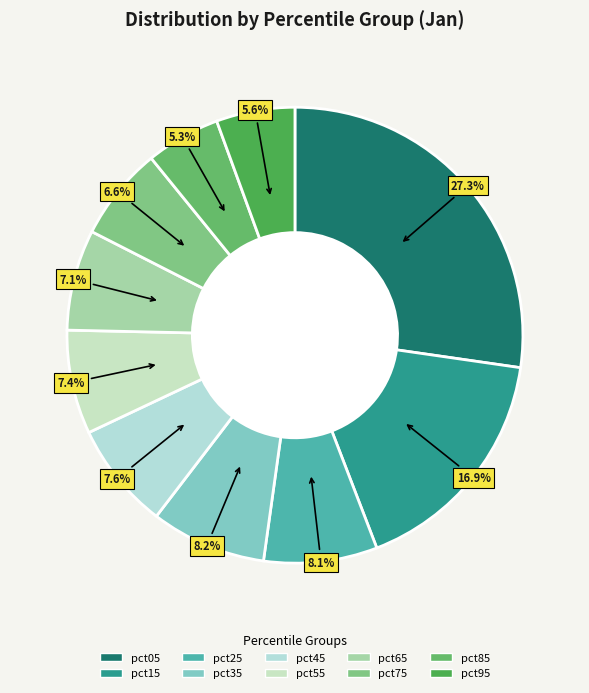

To the nearest percent, what is the average slice percentage?

10%